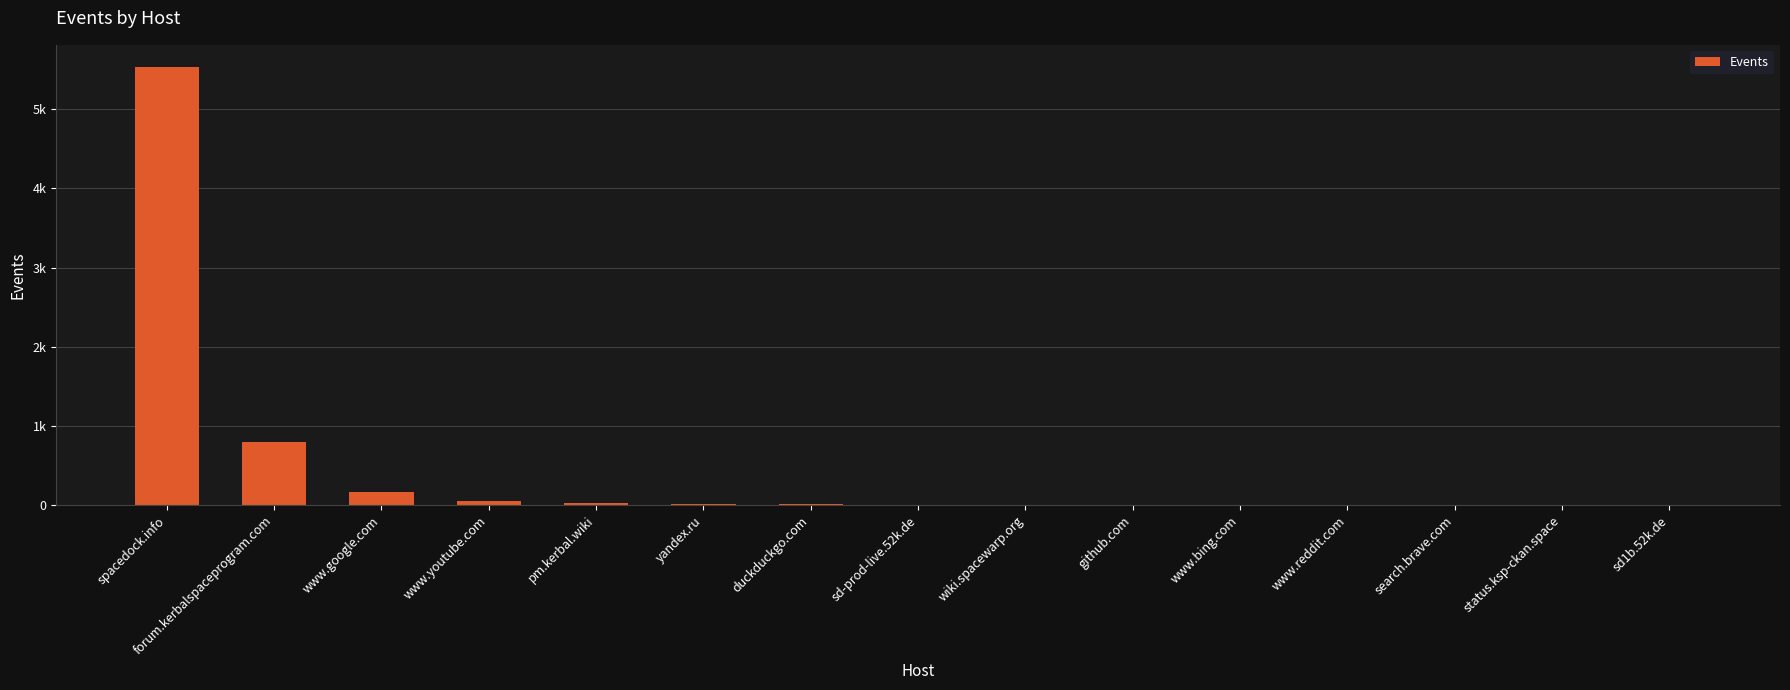

What is the difference between the values at www.reddit.com and duckduckgo.com?

5